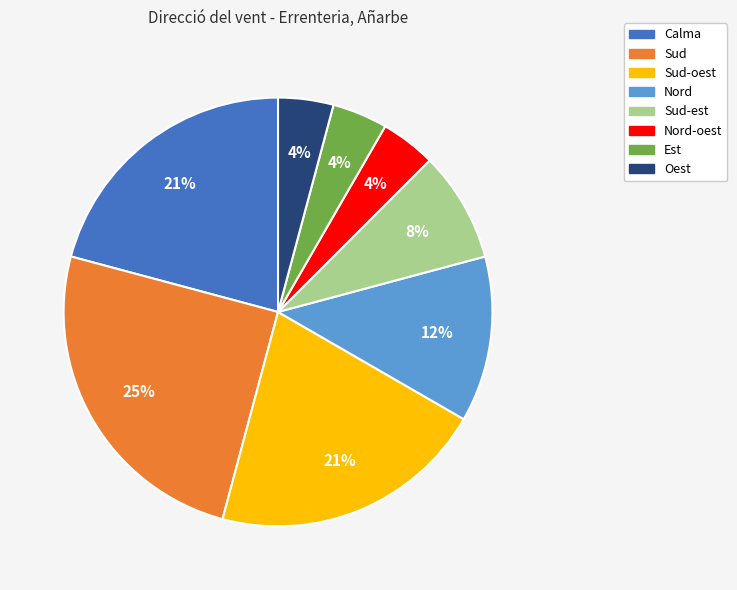

To the nearest percent, what is the difference between the largest and smallest slice percentages?

21%